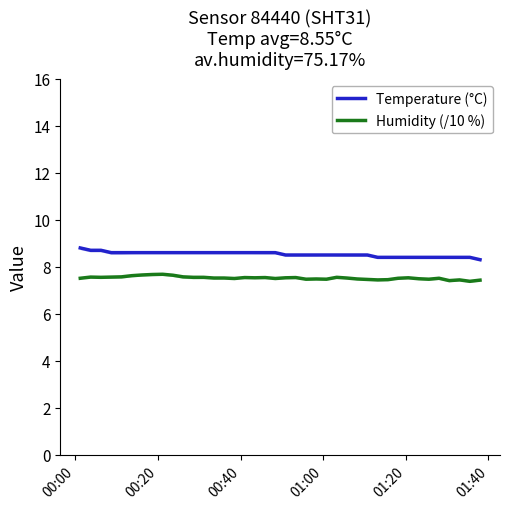

True or false: Temperature (°C) and Humidity (/10 %) cross at least once.

False